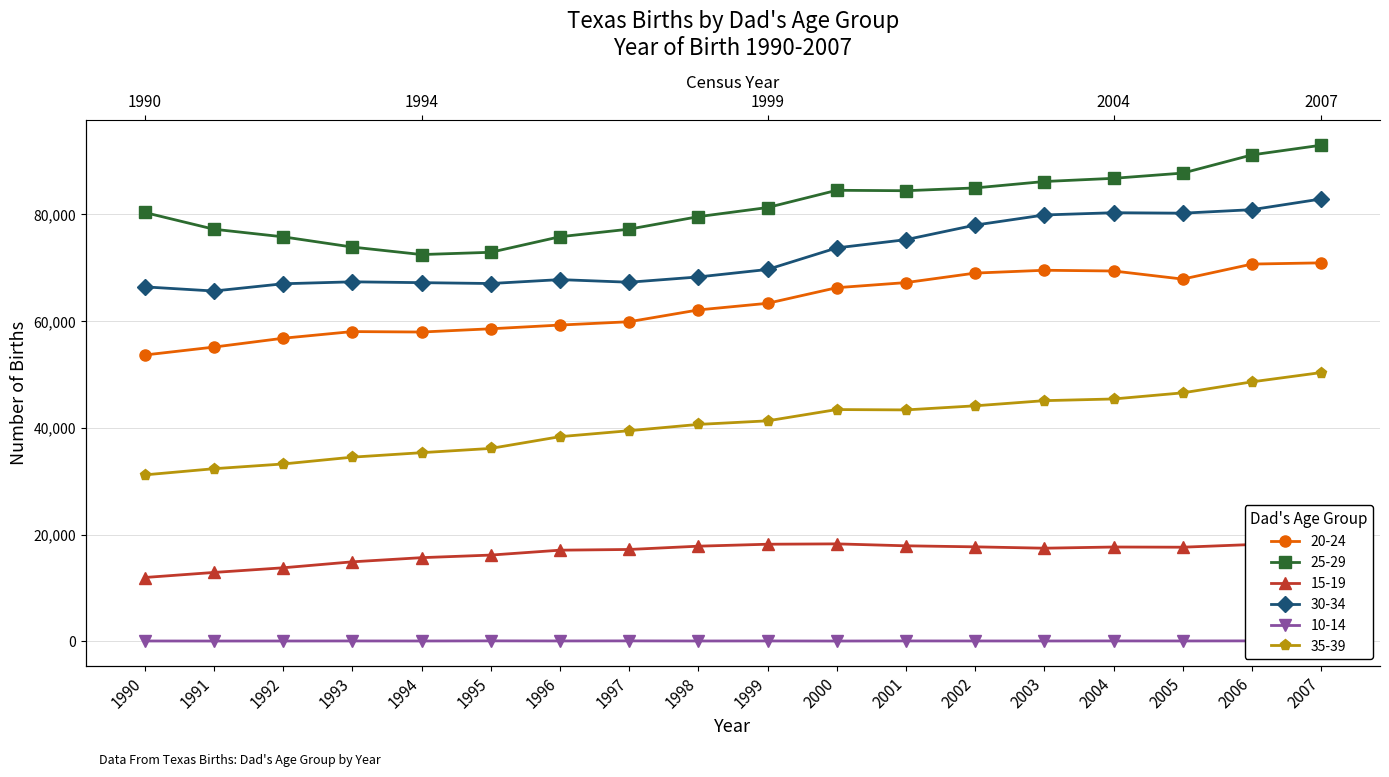

Is the value of 15-19 at 1990 greater than the value of 25-29 at 1993?

No